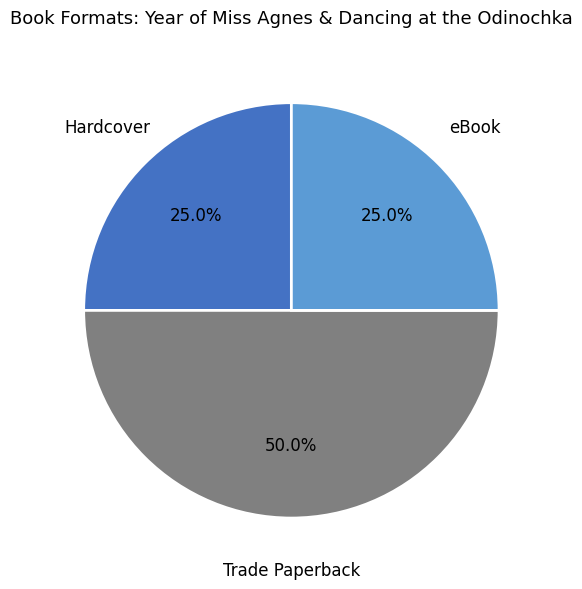

How many slices are in this pie chart?

3